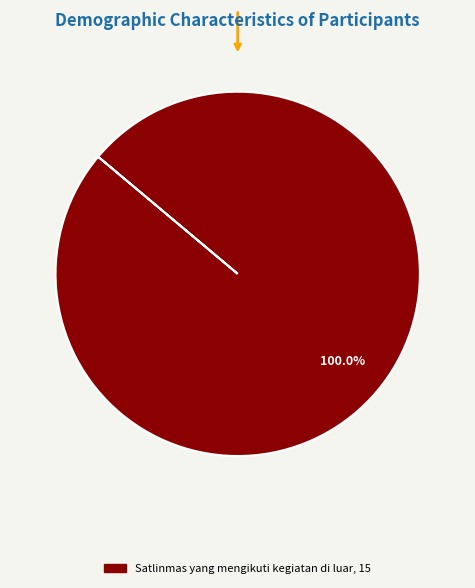

Is there a majority slice in this chart?

Yes